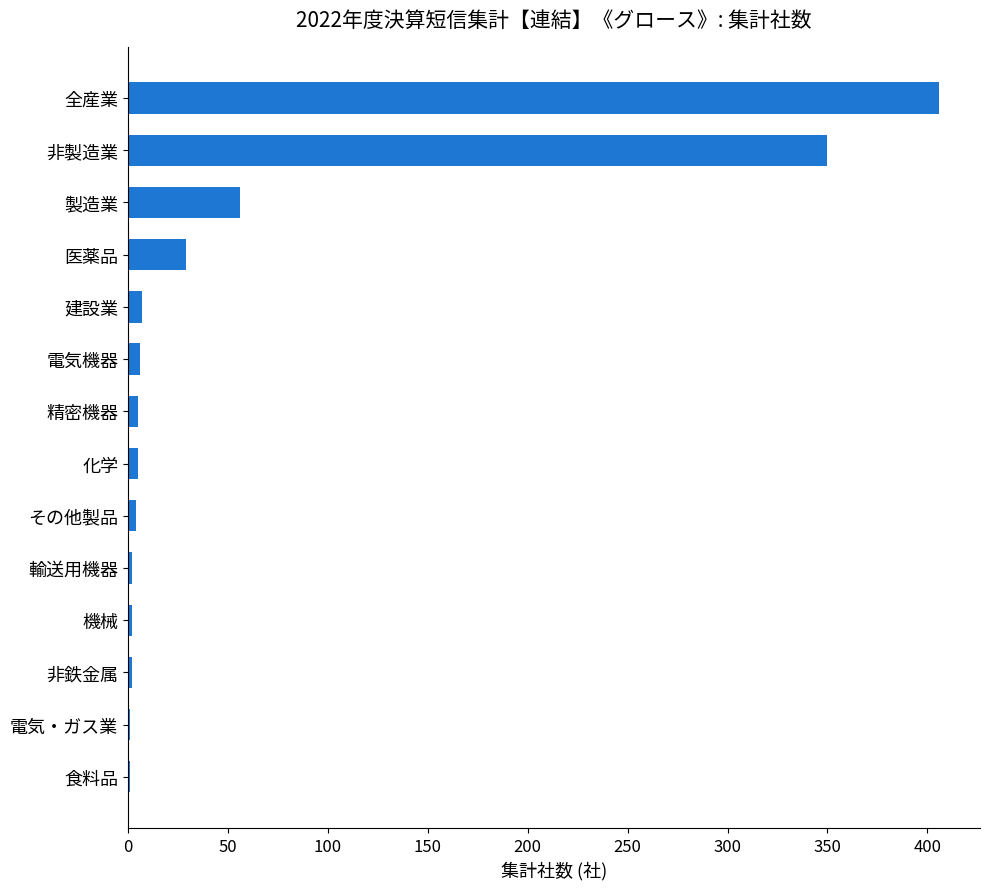

What value does the data have at 製造業?

56